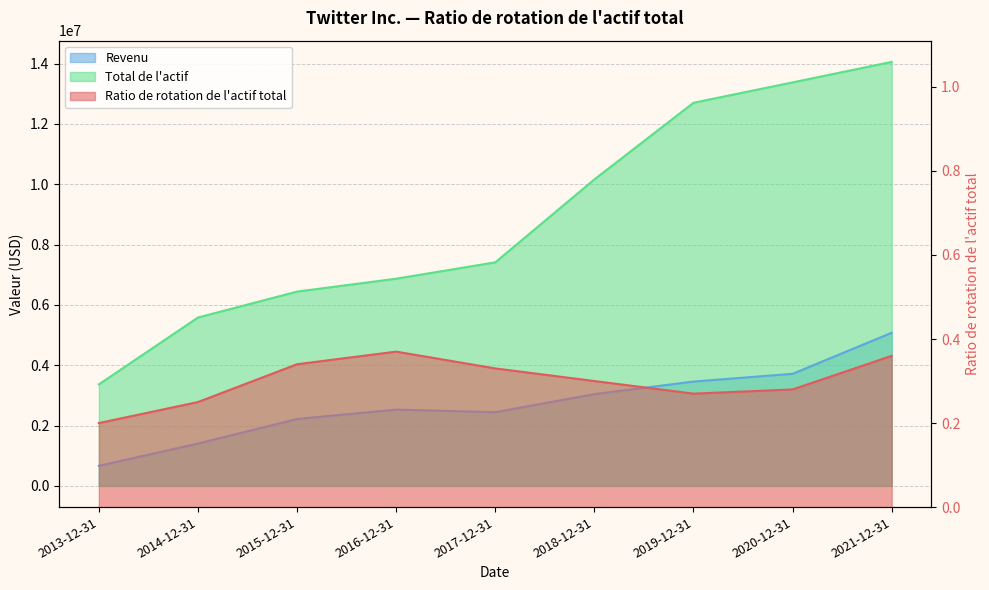

Which category has the lowest value in the Revenu series?

2013-12-31